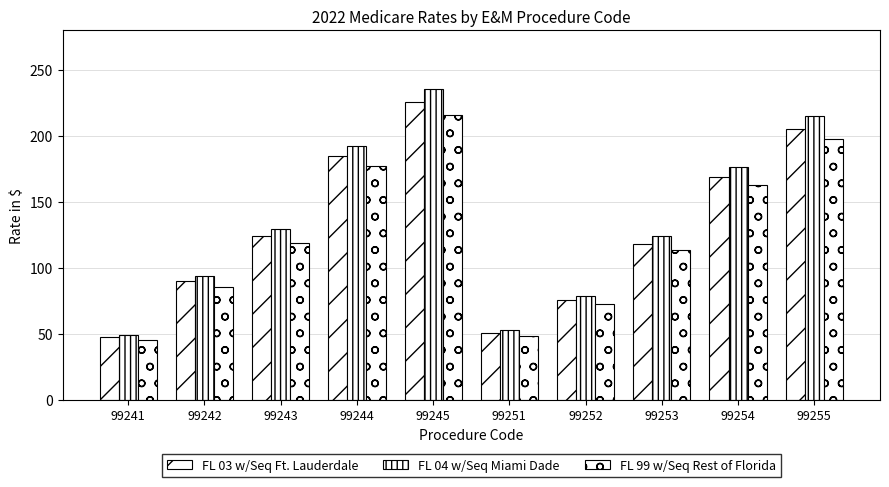

How many data points in FL 04 w/Seq Miami Dade are less than 129?

5